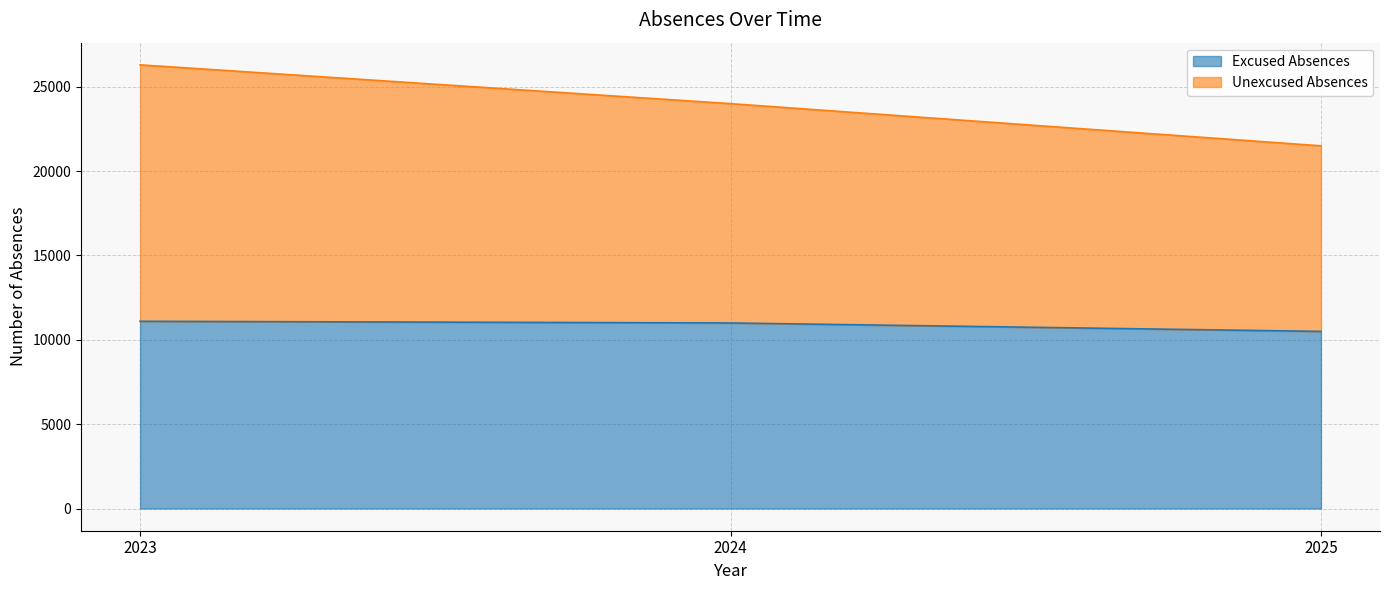

What is the total value across all series at 2025?

21500